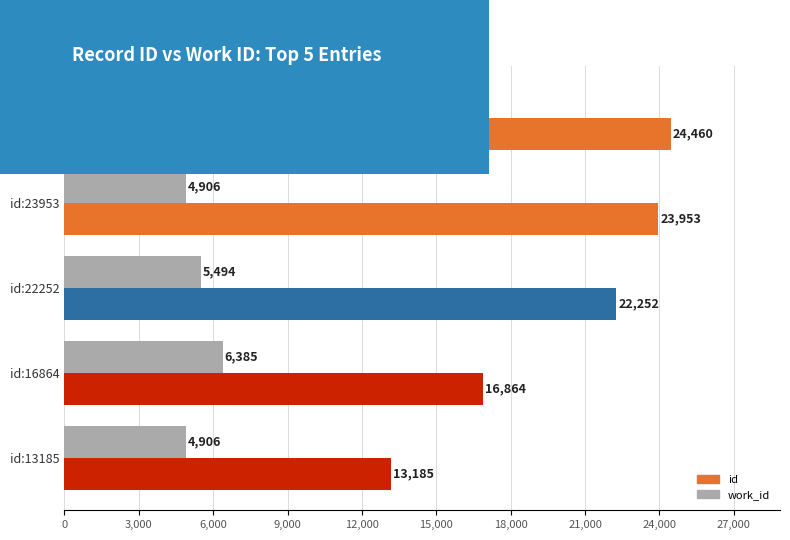

Rank the series by their maximum value, from lowest to highest.

work_id, id